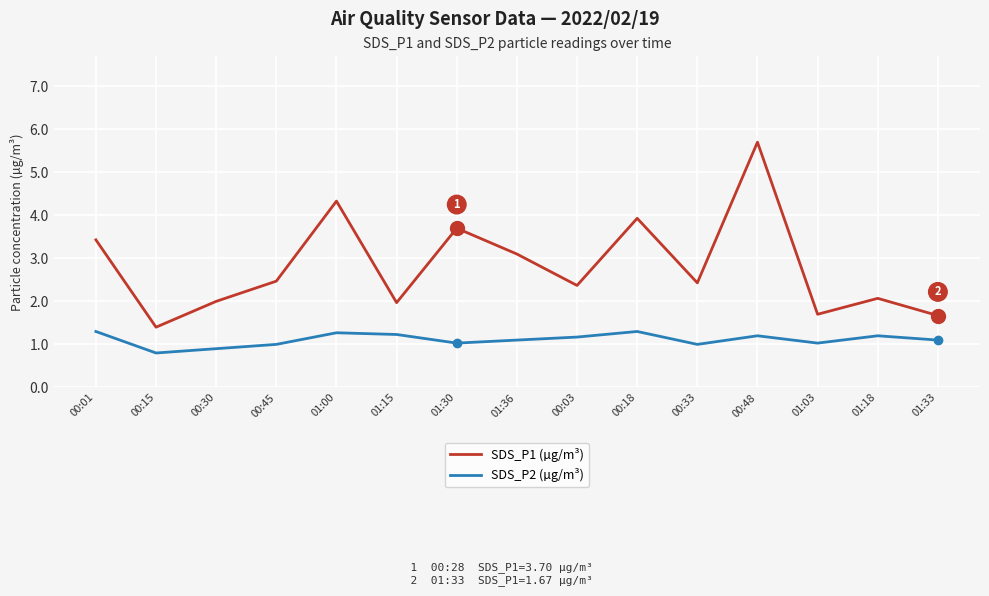

What position from the left is 01:30?

7